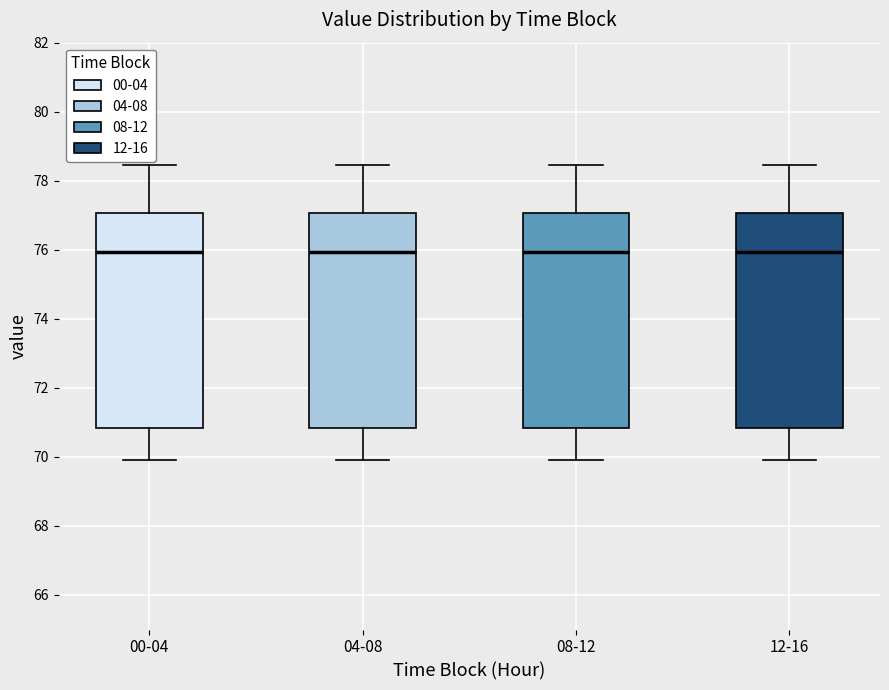

Reading left to right, read every box against the y-axis: the position of its median line, the range the box covers, and the ends of its whiskers. The values are not printed on the chart, so give them approximately, as read against the axis.

00-04: median 76.0, box 70.8 to 77.0, whiskers 70.0 to 78.4
04-08: median 76.0, box 70.8 to 77.0, whiskers 70.0 to 78.4
08-12: median 76.0, box 70.8 to 77.0, whiskers 70.0 to 78.4
12-16: median 76.0, box 70.8 to 77.0, whiskers 70.0 to 78.4